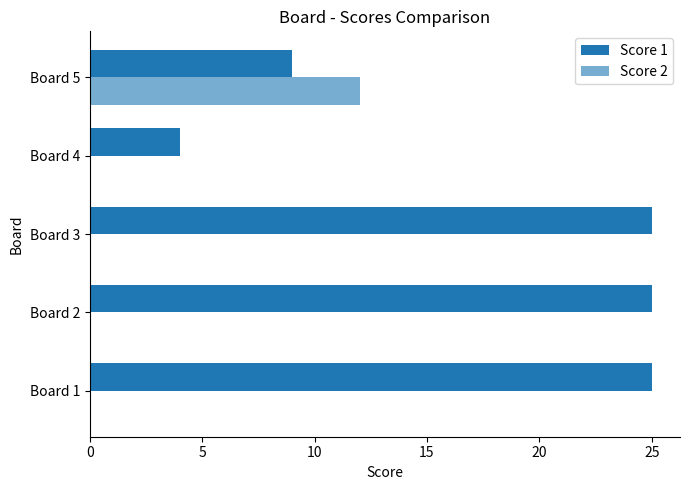

Count the number of categories in the chart.

5